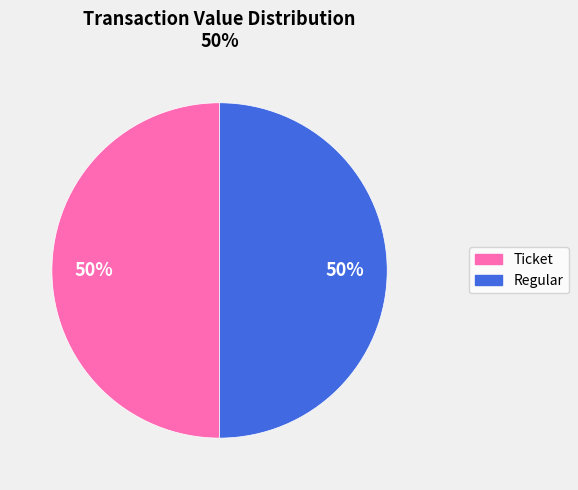

Is it true that Regular is 50% of the pie?

True